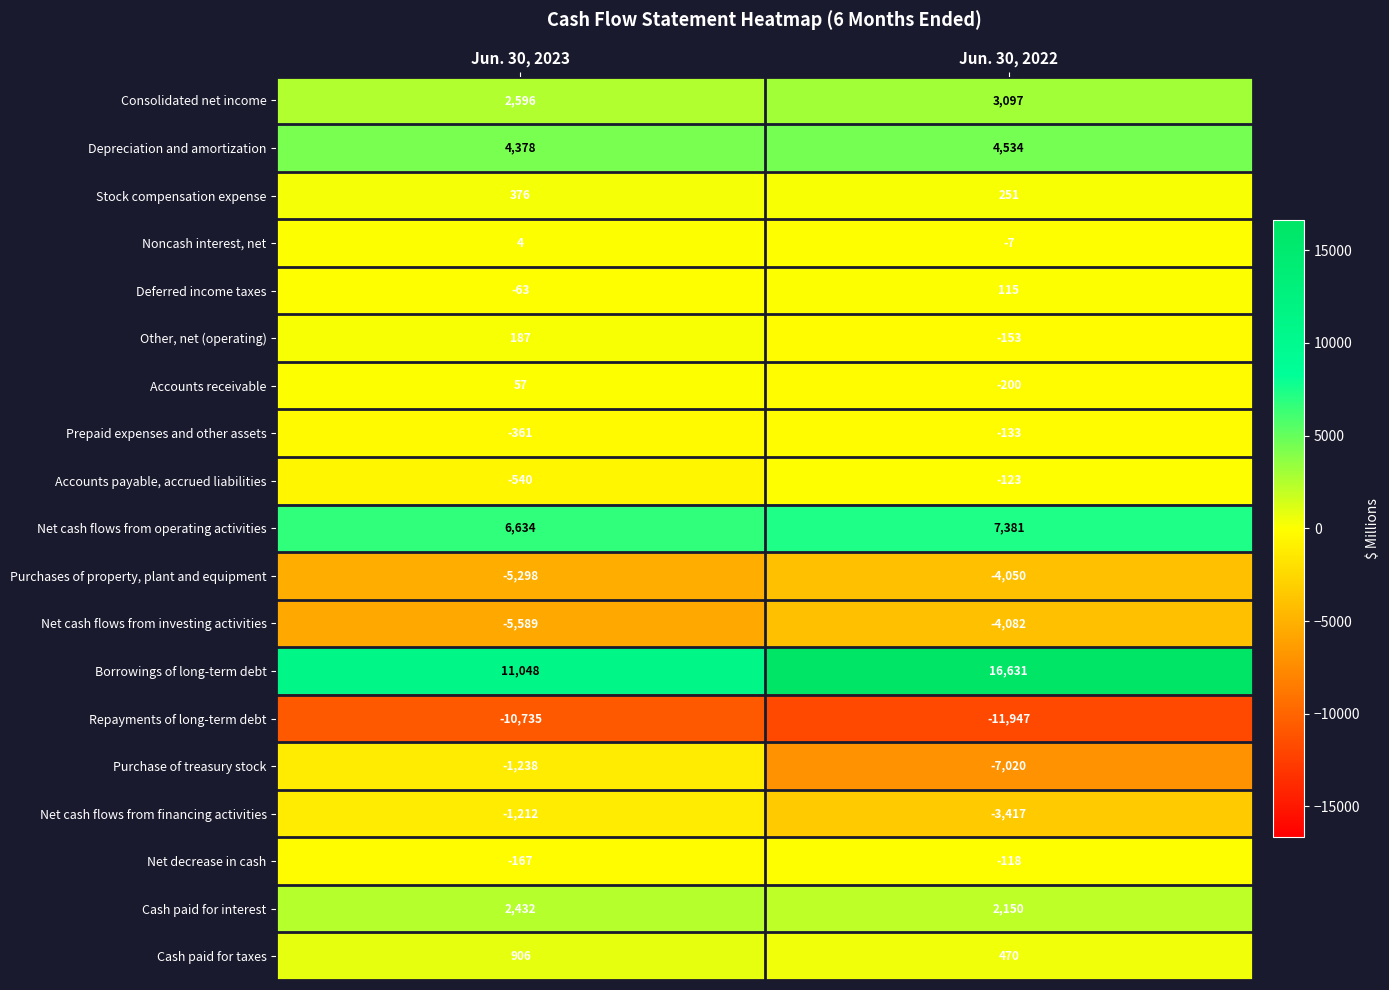

Is the value of Cash paid for interest at Jun. 30, 2022 greater than the value of Net cash flows from financing activities at Jun. 30, 2022?

Yes